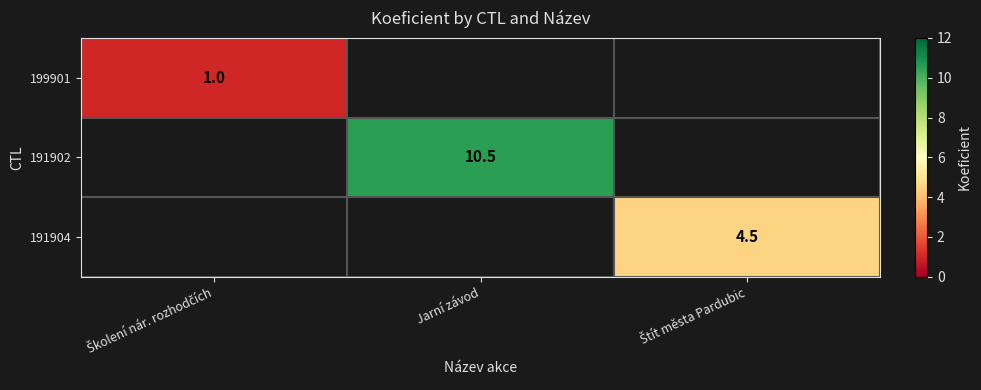

True or false: 191902 has a value of 13.7 at Jarní závod.

False